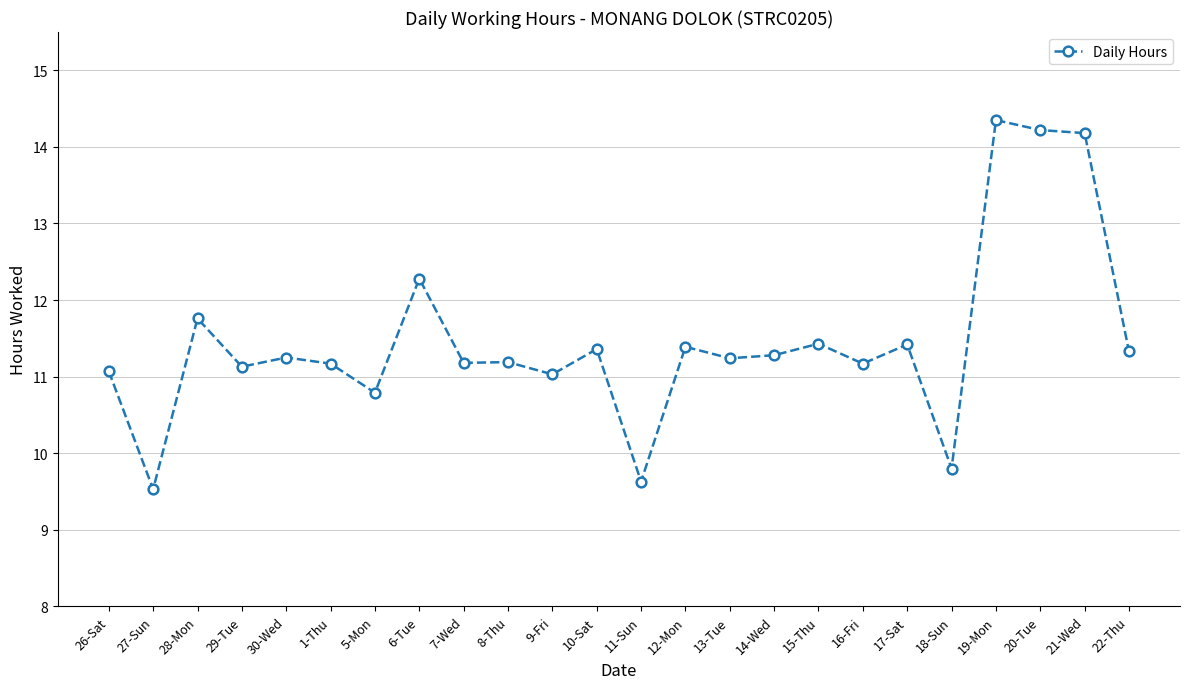

Where is the first local maximum?

28-Mon